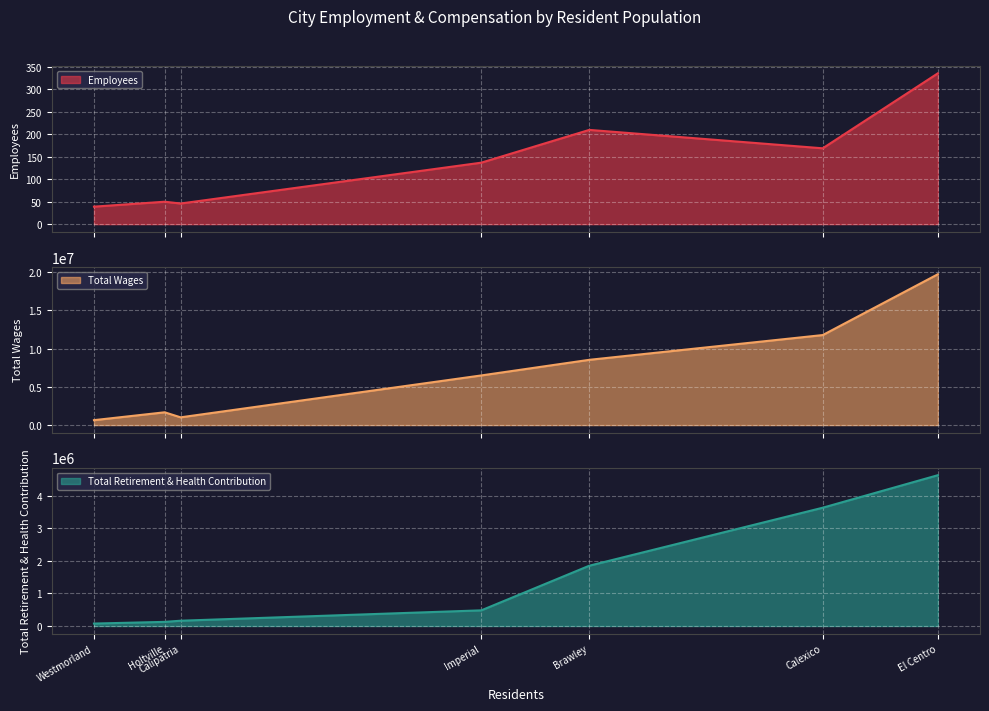

What is the difference between the Employees values at Holtville and Imperial?

87